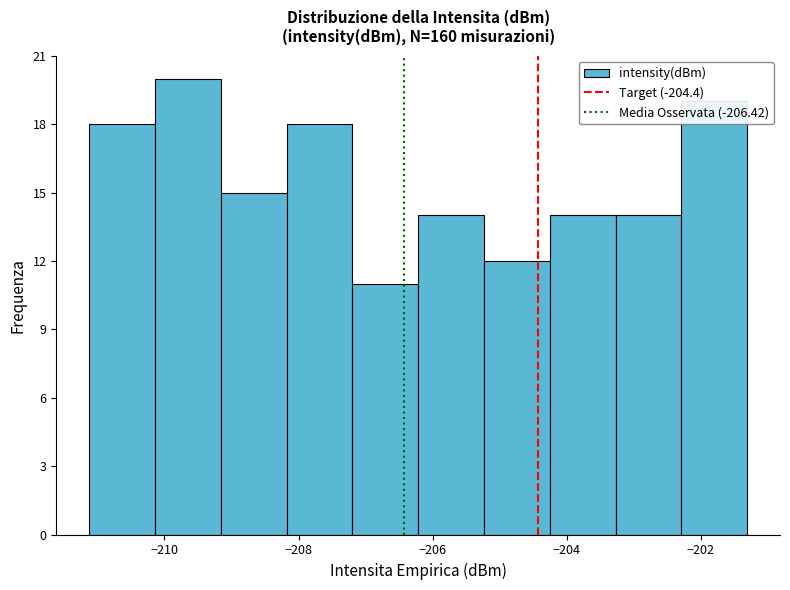

Reading left to right, list every bar in this chart as the range it spans on the x-axis followed by its height. Neither the bar edges nor the heights are printed on the chart, so give them approximately, as read against the axes.

-211.2 to -210.2: 18
-210.2 to -209.2: 20
-209.2 to -208.2: 15
-208.2 to -207.2: 18
-207.2 to -206.2: 11
-206.2 to -205.2: 14
-205.2 to -204.2: 12
-204.2 to -203.2: 14
-203.2 to -202.2: 14
-202.2 to -201.4: 19